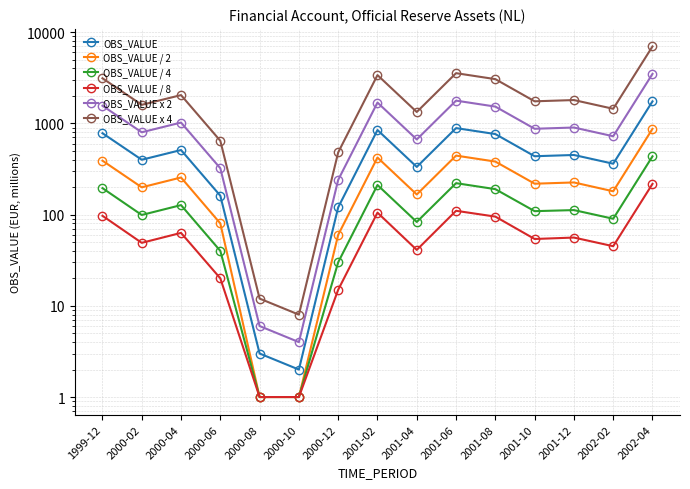

What is the total value across all series at 2000-12?

945